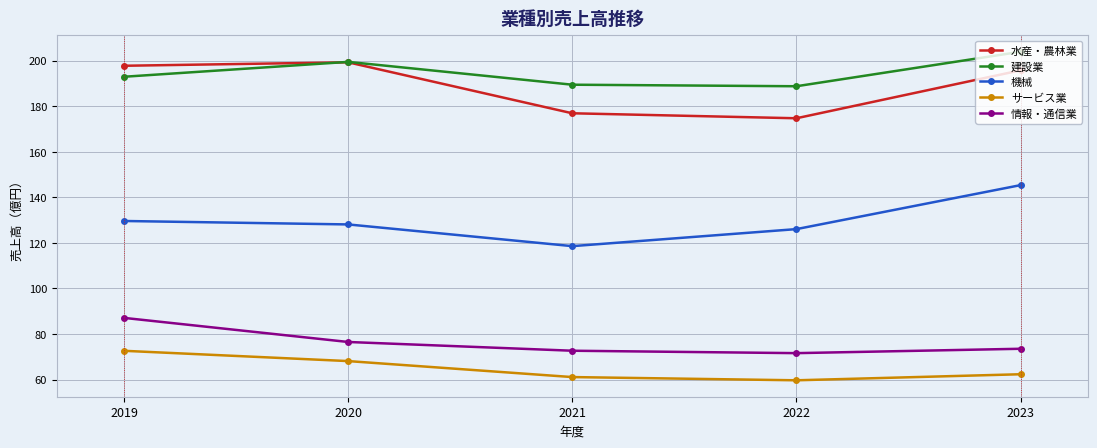

What is the difference between the highest and lowest values at 2023?

141.6